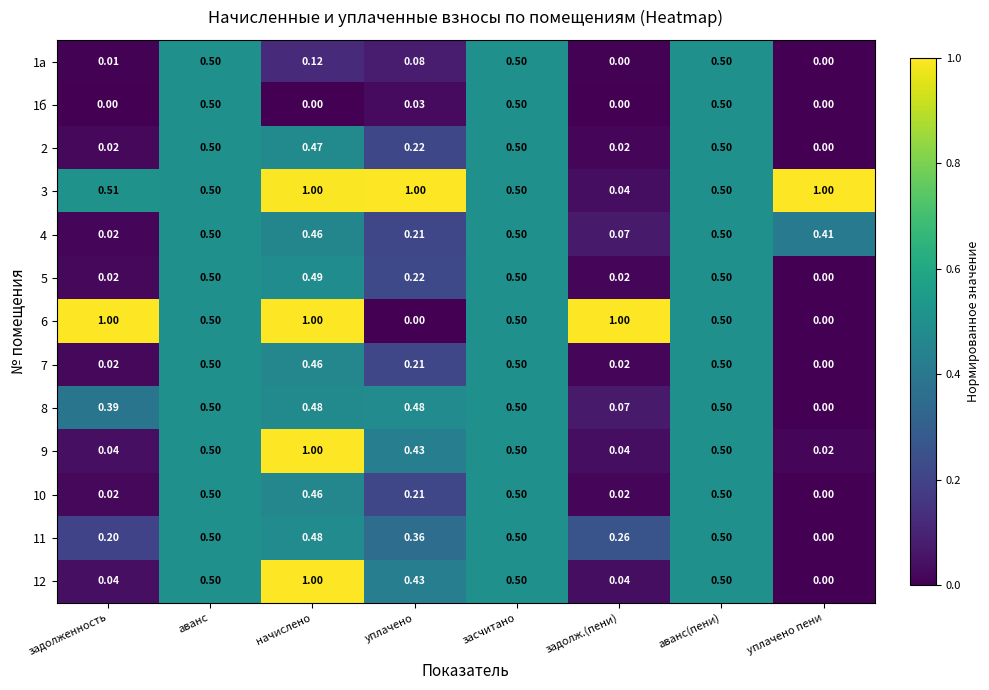

Which category has the lowest value in the 5 series?

уплачено пени